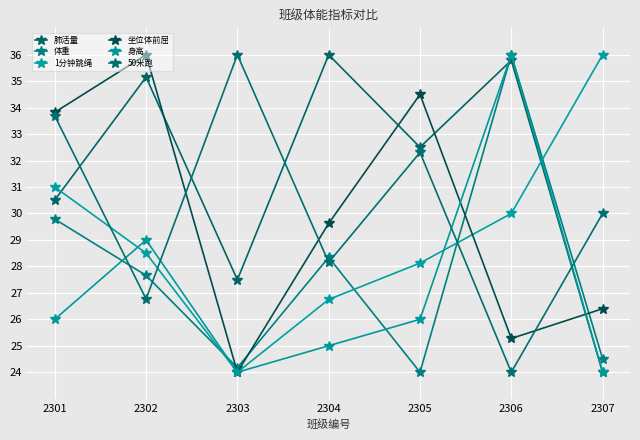

What is the total value across all series at 2305?

177.4